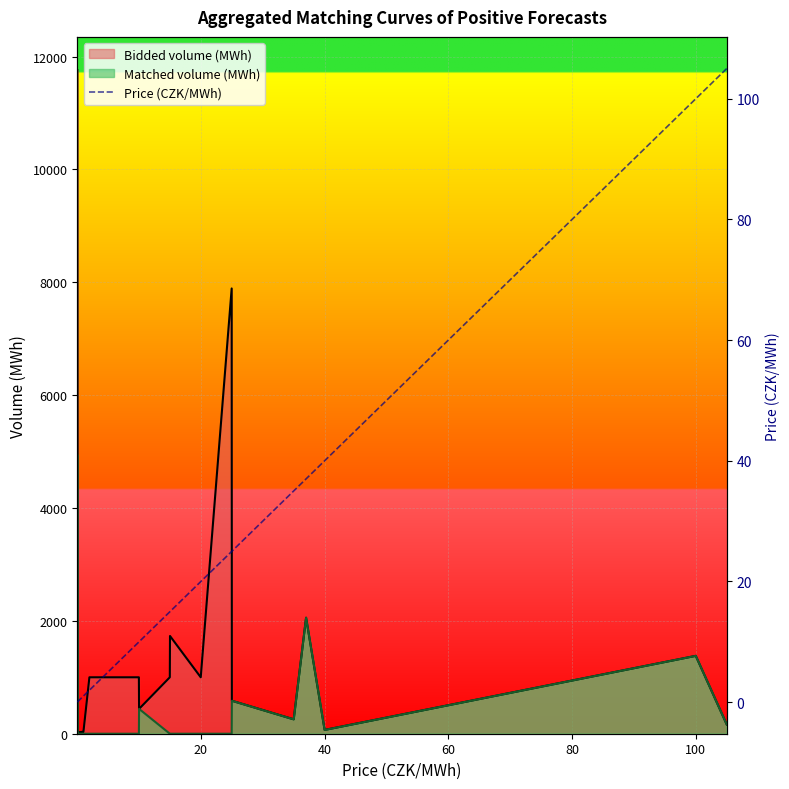

How many values are below 14?

9